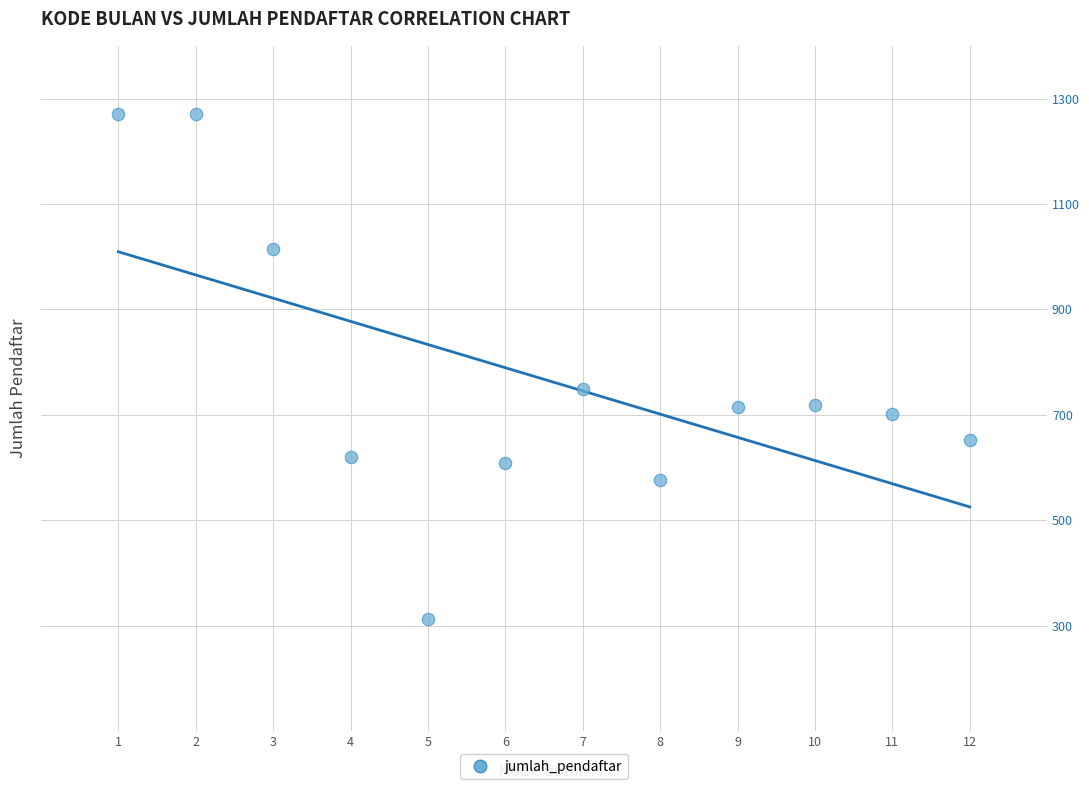

What Y value in the scatter plot is closest to 791?

750